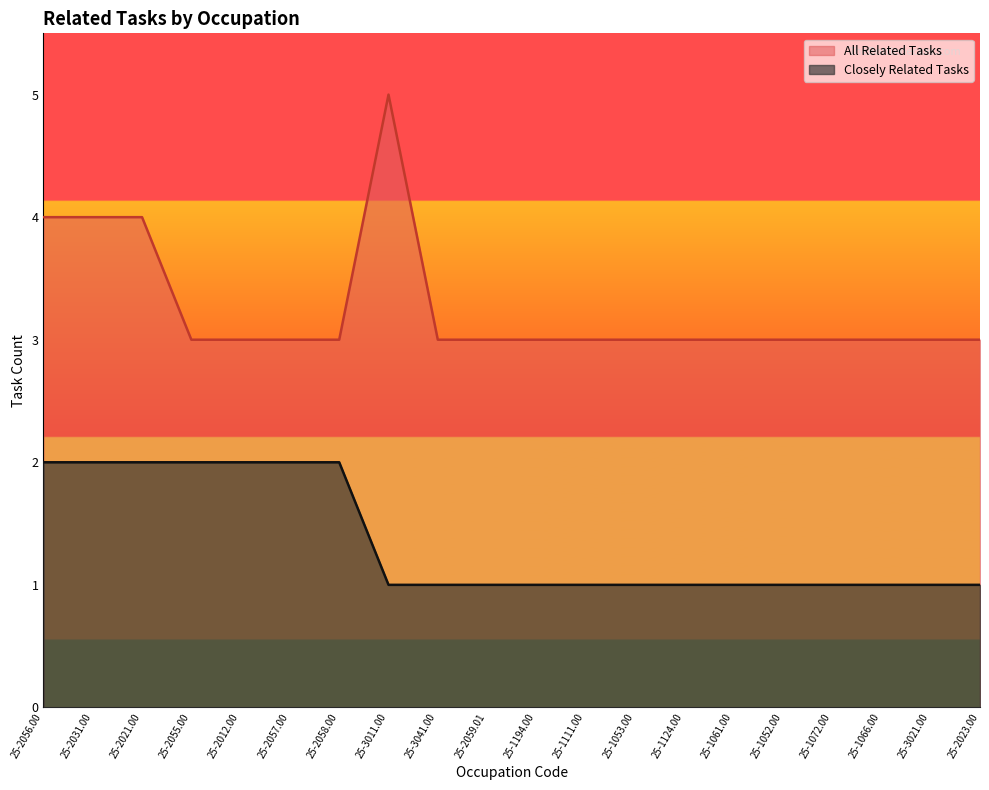

What is the spread (max minus min) of values at 25-1052.00?

2